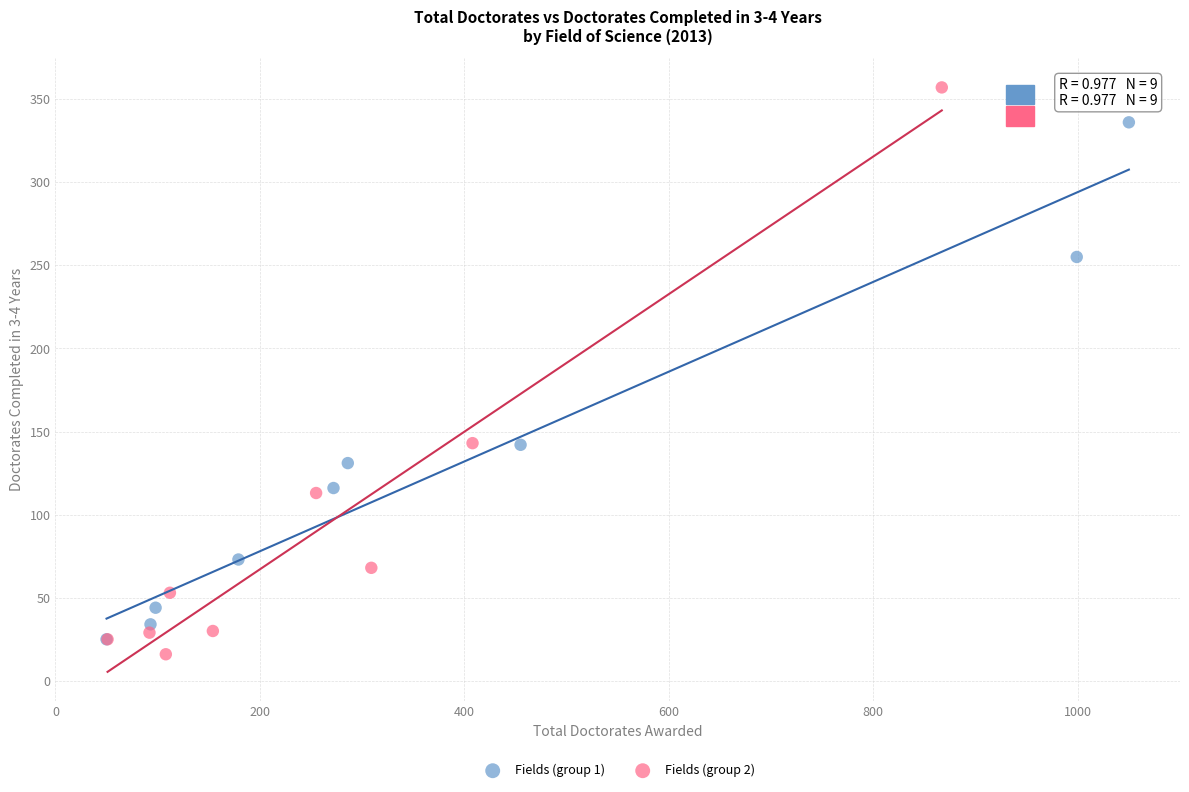

What are all the series names shown in the legend?

Fields (group 1), Fields (group 2)